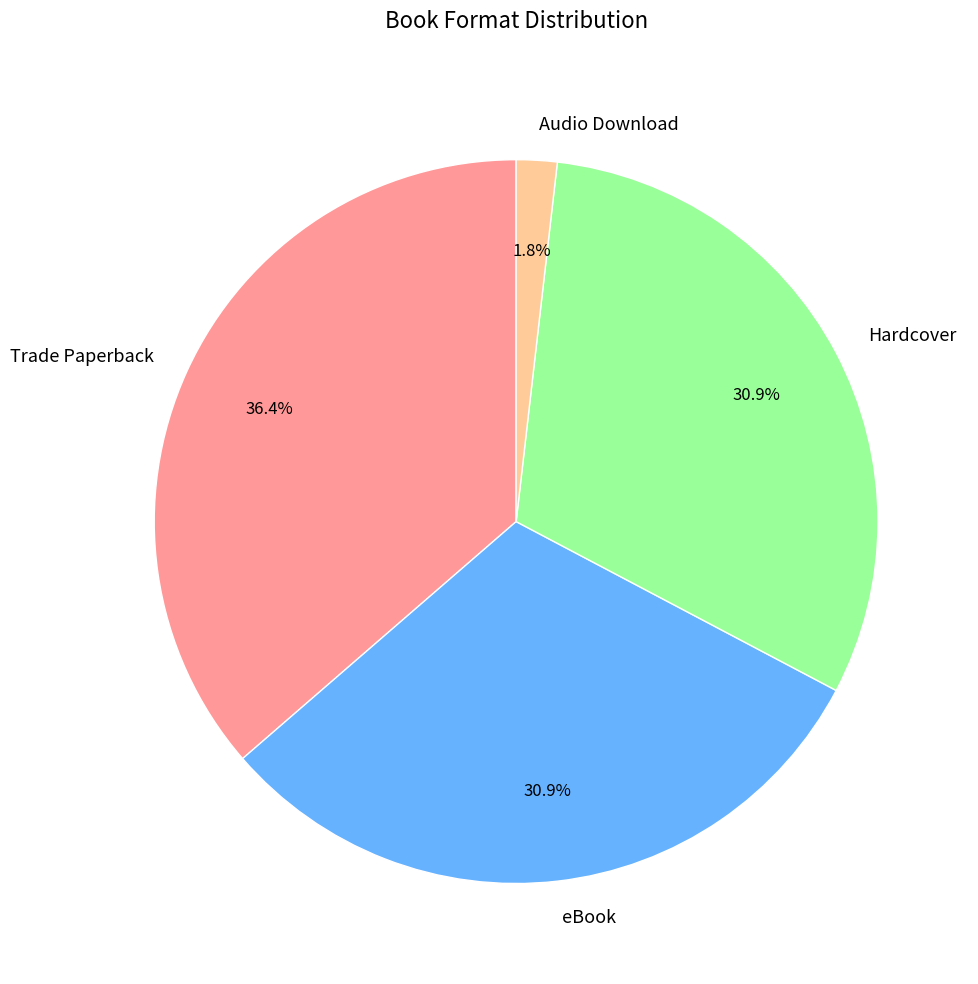

Count the number of slices in the pie.

4